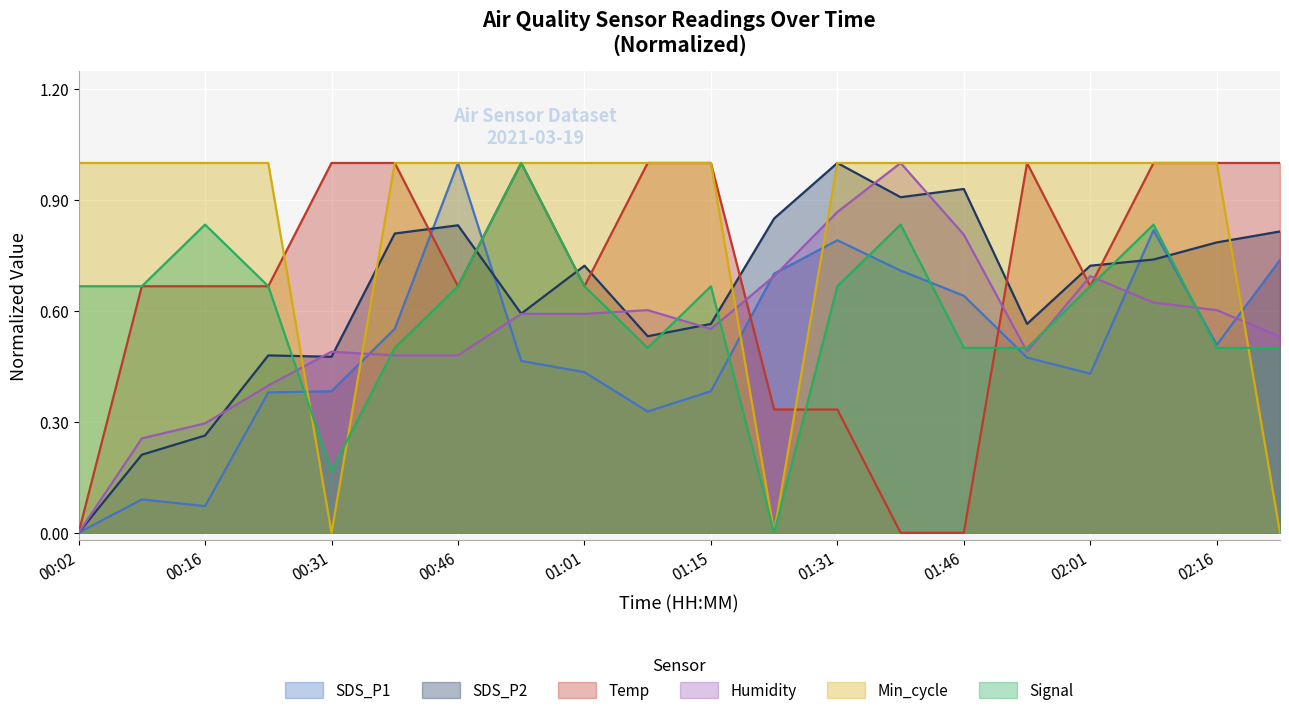

What is the total value across all series at 00:24?

3.6